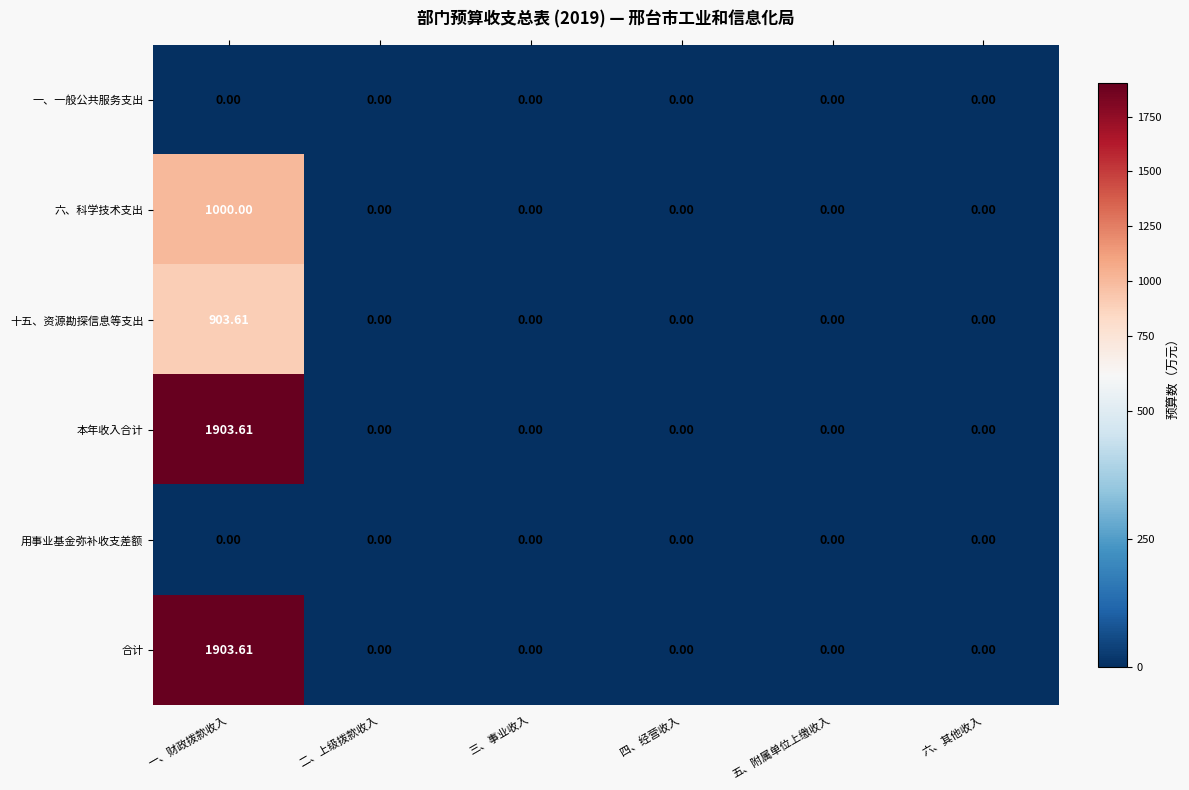

Which category has the highest value across all series?

一、财政拨款收入